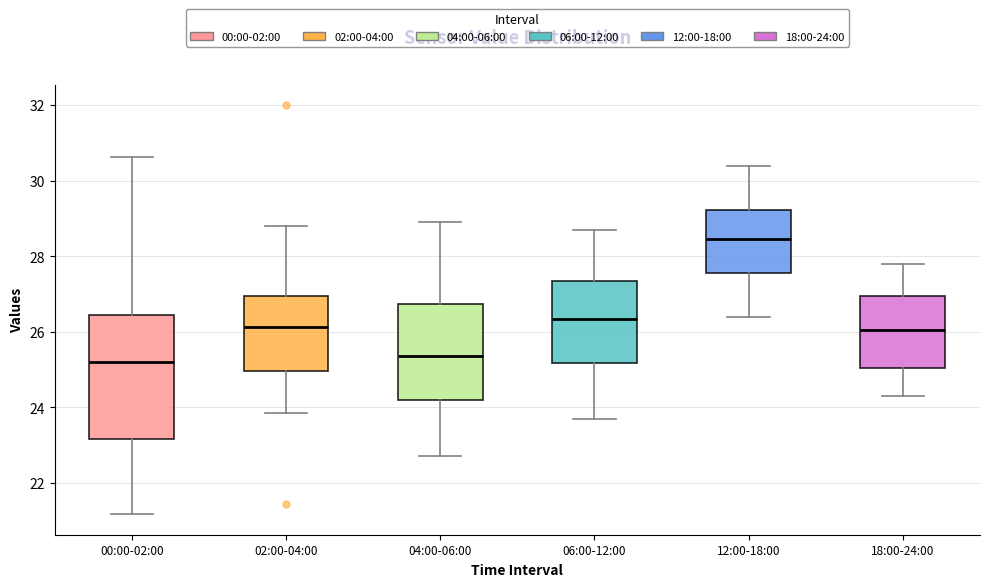

Where is the lower edge of the box for 06:00-12:00 on the y-axis? The values are not printed on the chart, so give them approximately, as read against the axis.

25.2